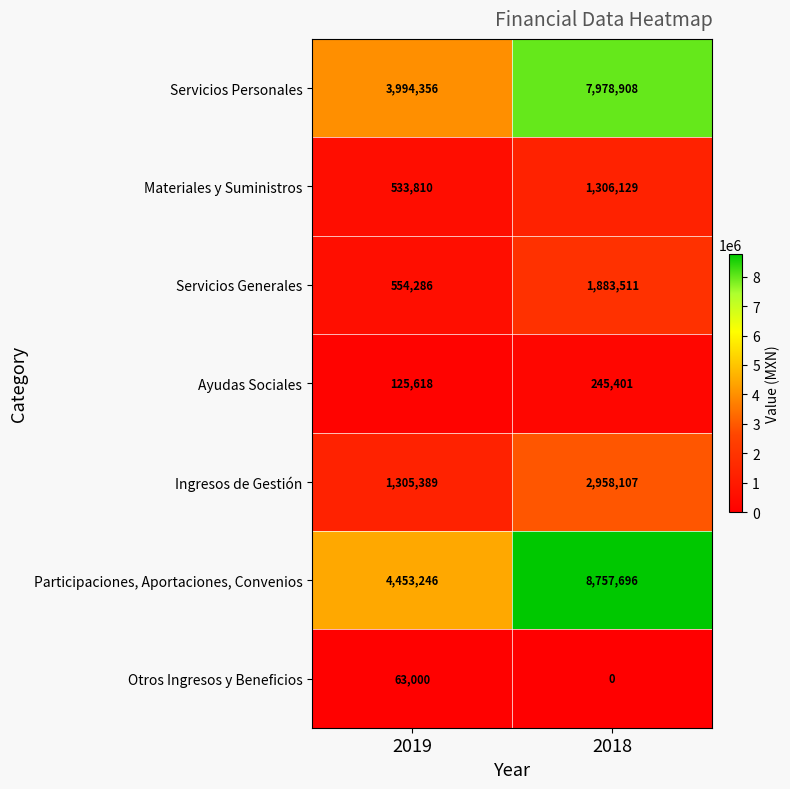

What is the average value of the Materiales y Suministros series?

919970